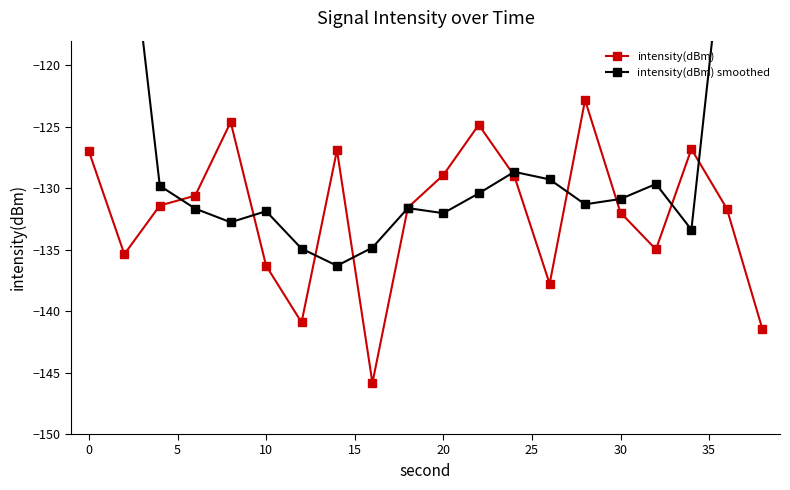

Reading left to right, extract all data points from this chart.

intensity(dBm): -127.0	-135.4	-131.4	-130.6	-124.6	-136.3	-140.9	-126.9	-145.8	-131.6	-128.9	-124.8	-129.0	-137.8	-122.8	-132.0	-135.0	-126.8	-131.7	-141.4
intensity(dBm) smoothed: -78.8	-104.9	-129.8	-131.7	-132.8	-131.9	-134.9	-136.3	-134.8	-131.6	-132.0	-130.4	-128.7	-129.3	-131.3	-130.9	-129.7	-133.4	-107.0	-80.0